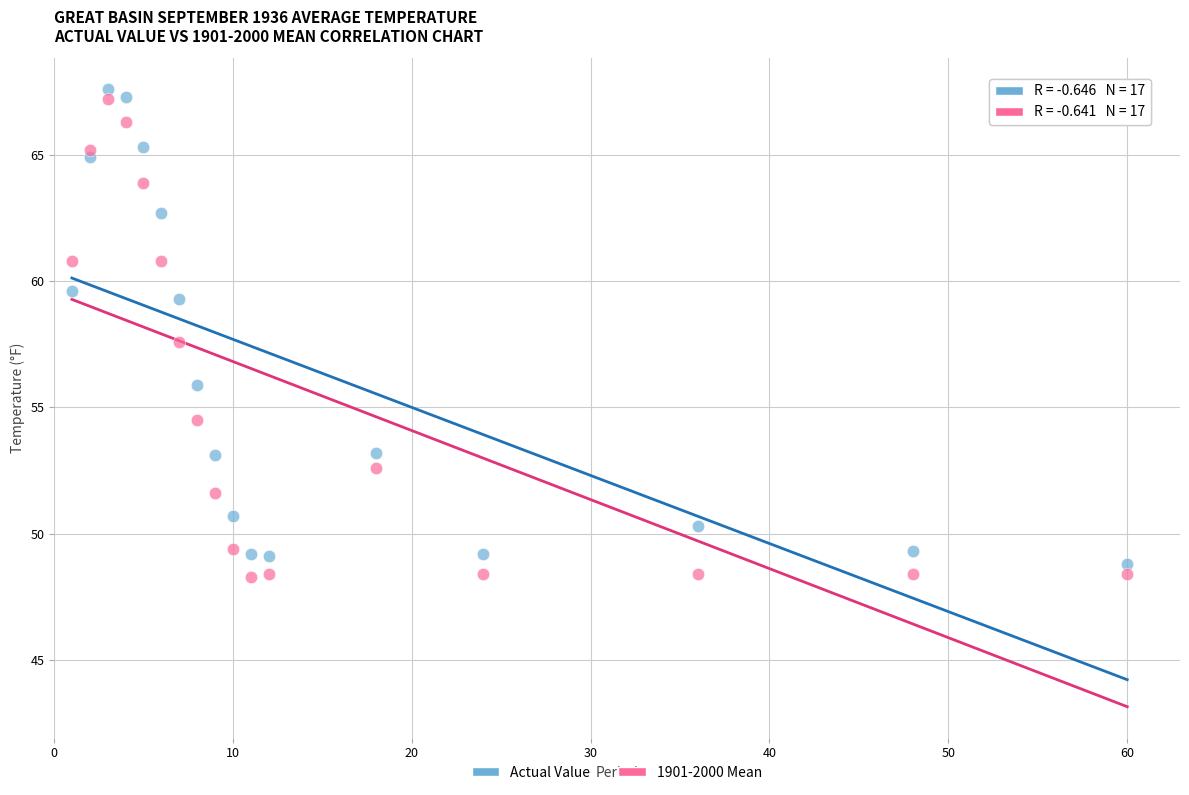

In the Actual Value series, what Y value is closest to 58?

59.3